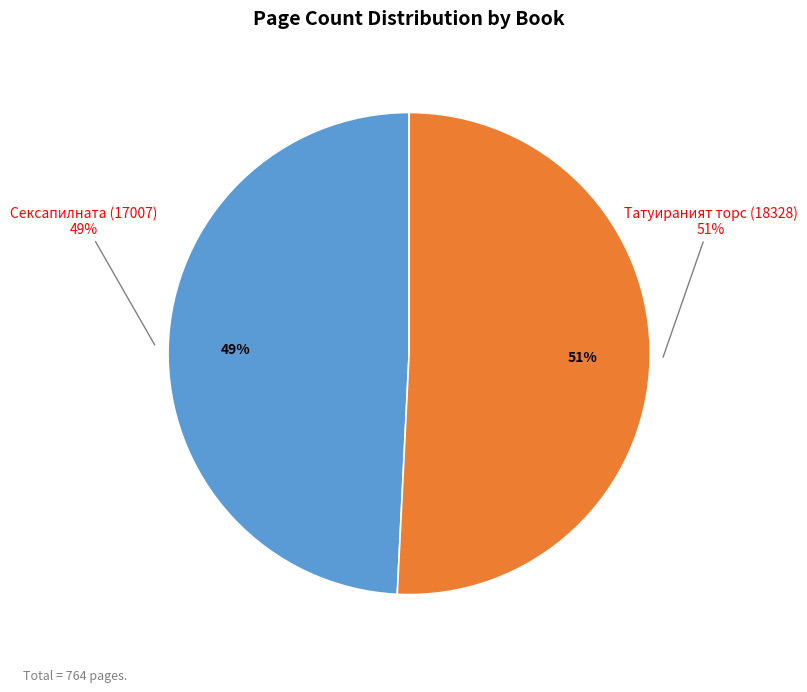

What is the ratio of the value at Сексапилната (17007) to the value at Татуираният торс (18328)?

1.0